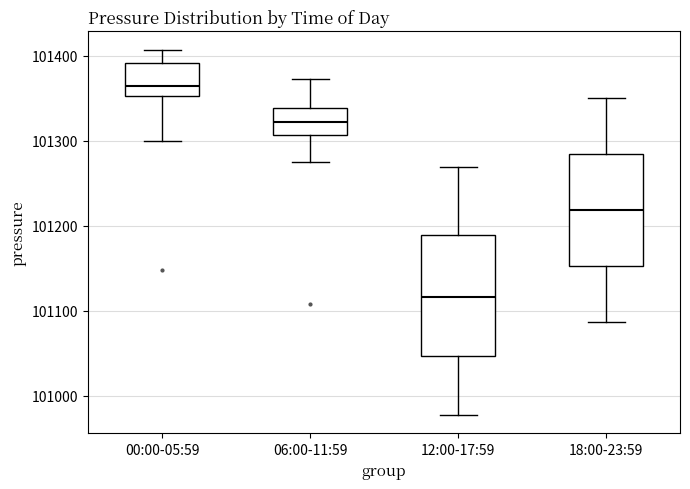

Reading left to right, transcribe this box plot: for each box, give where its median line is, the range the box spans, and where its two whiskers end, as read against the y-axis. The values are not printed on the chart, so give them approximately, as read against the axis.

00:00-05:59: median 101360, box 101350 to 101390, whiskers 101300 to 101410
06:00-11:59: median 101320, box 101310 to 101340, whiskers 101280 to 101370
12:00-17:59: median 101120, box 101050 to 101190, whiskers 100980 to 101270
18:00-23:59: median 101220, box 101150 to 101280, whiskers 101090 to 101350